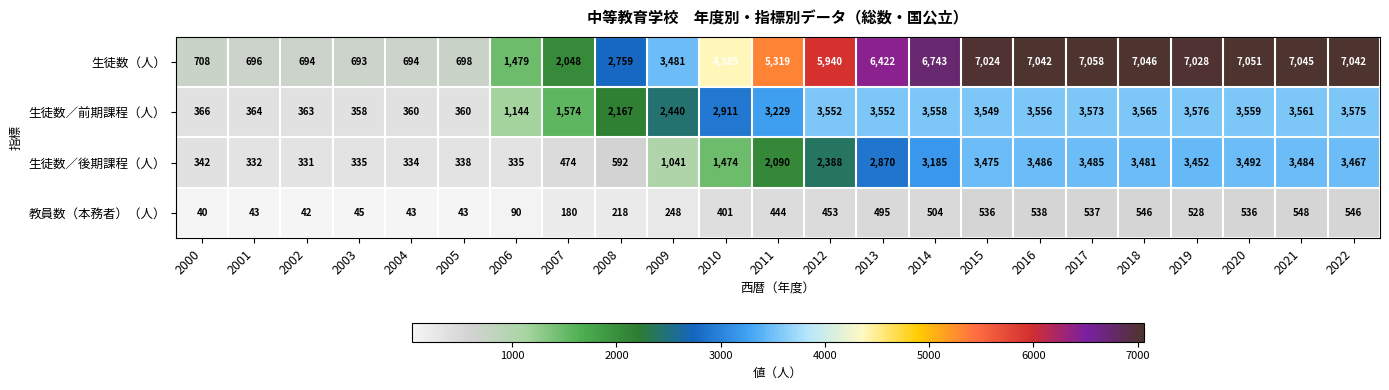

At 2005, list the series in order from largest to smallest.

生徒数（人）, 生徒数／前期課程（人）, 生徒数／後期課程（人）, 教員数（本務者）（人）